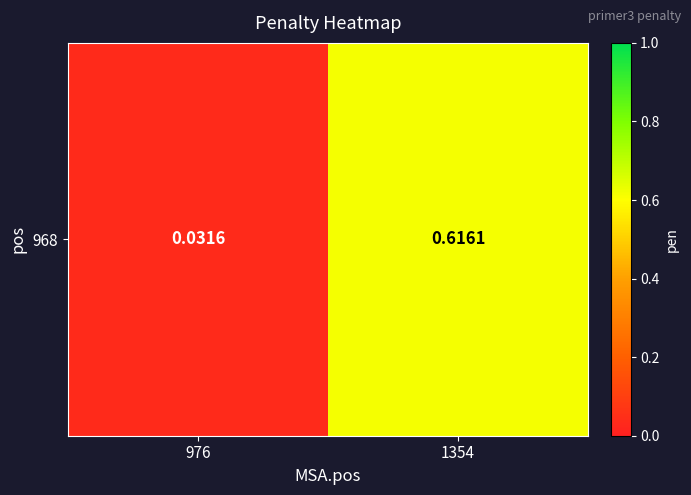

What is the greatest value displayed?

0.6